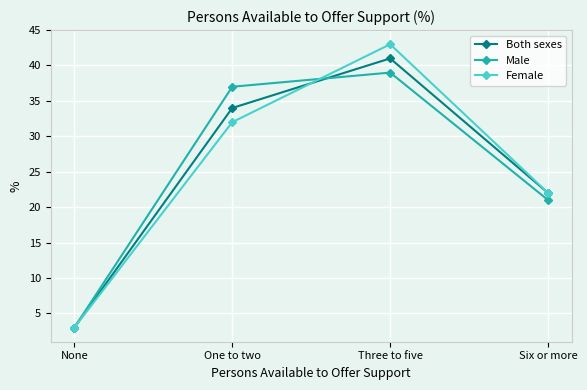

What is the maximum value for Both sexes?

41